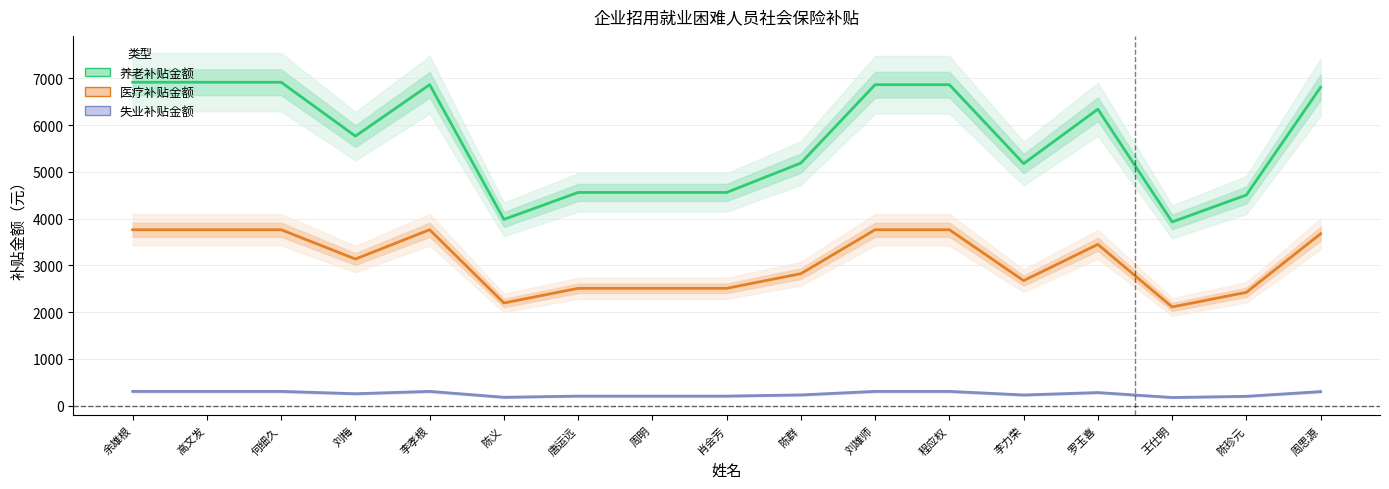

What are all the series names shown in the legend?

养老补贴金额, 医疗补贴金额, 失业补贴金额